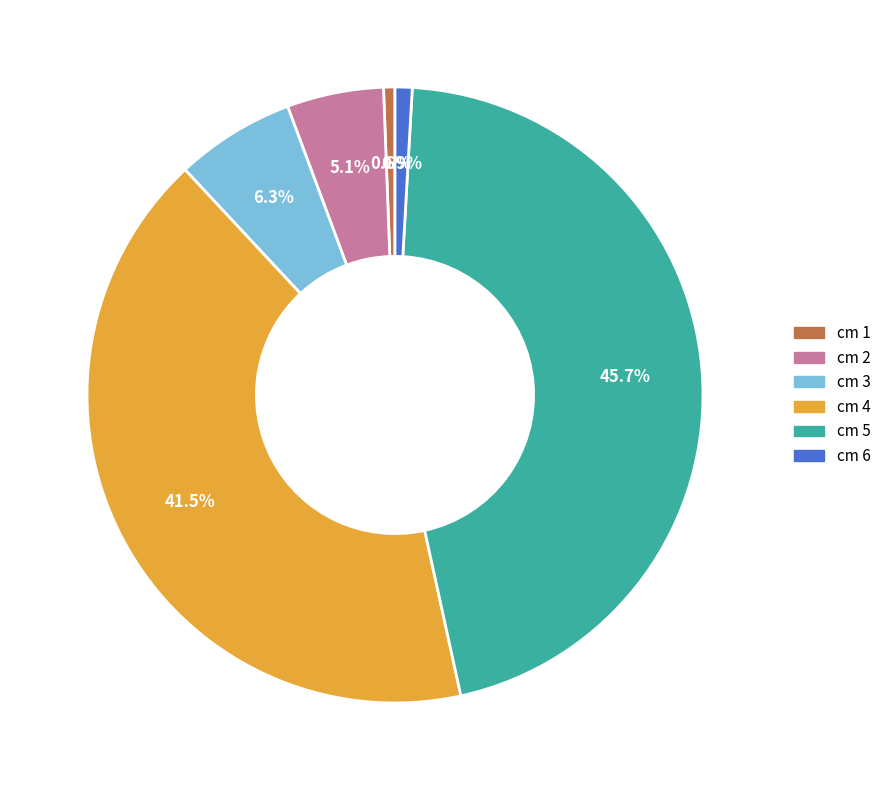

Is there a majority slice in this chart?

No